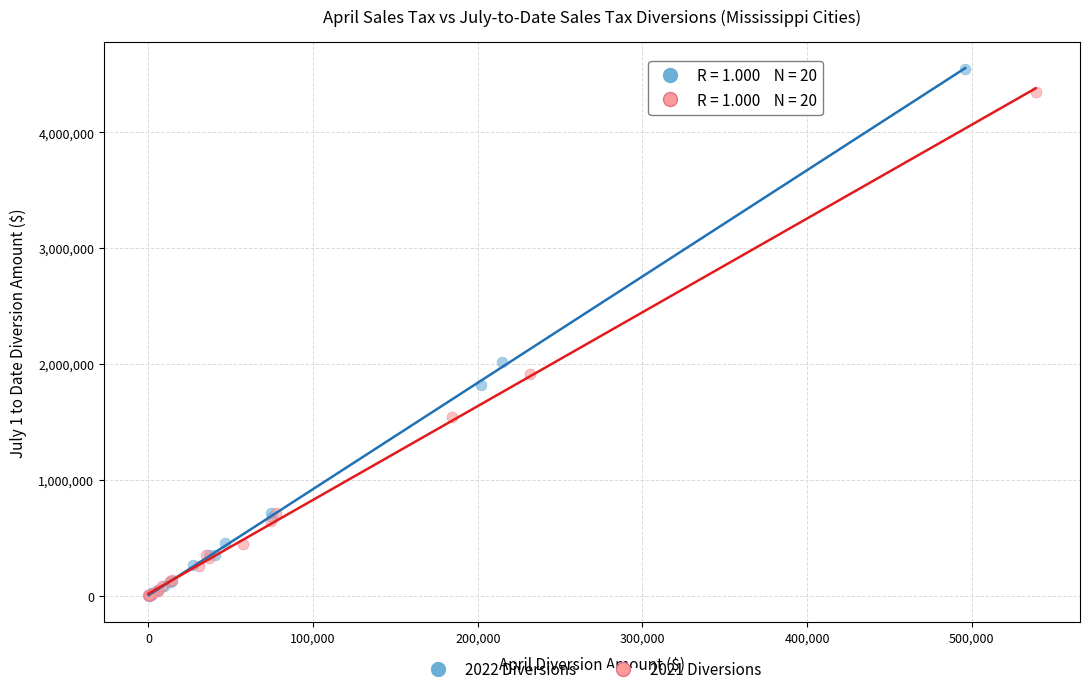

Which series has the largest Y range (max minus min)?

2022 Diversions